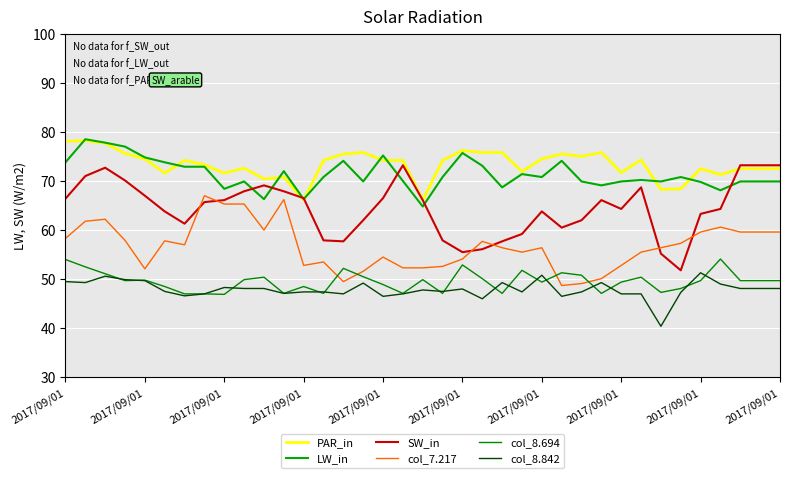

True or false: col_8.694 and PAR_in intersect in this chart.

False